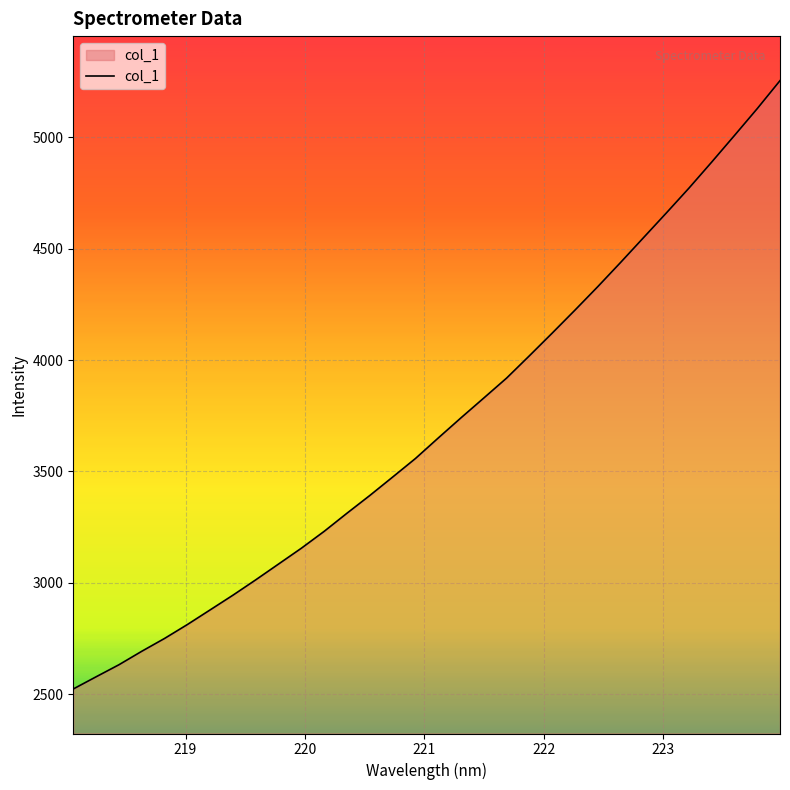

What is the minimum value shown in the chart?

2522.9